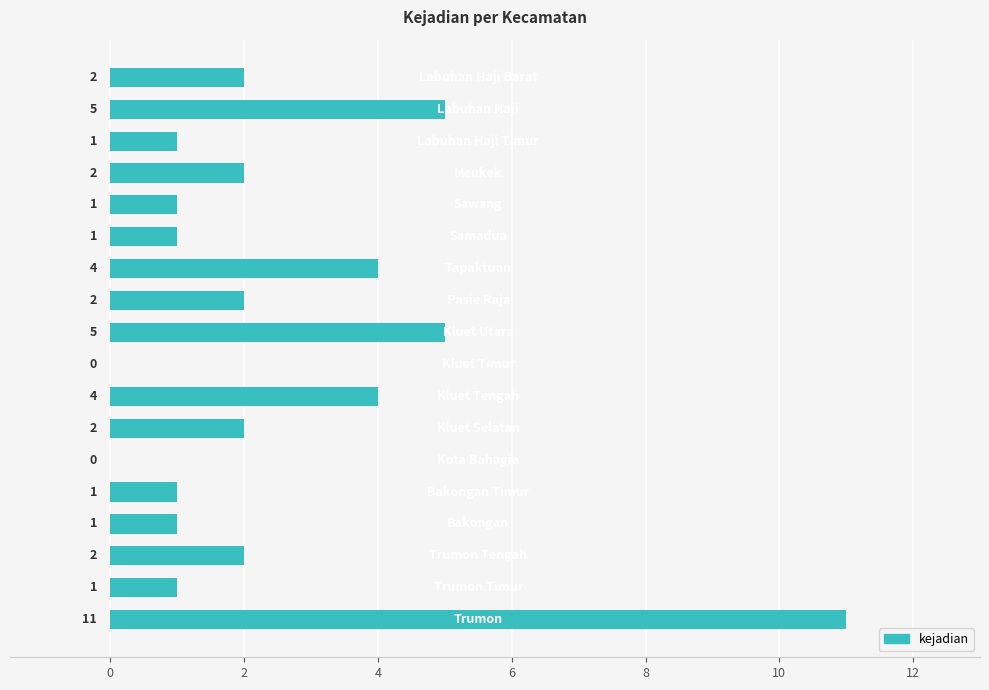

How many values are above zero?

16